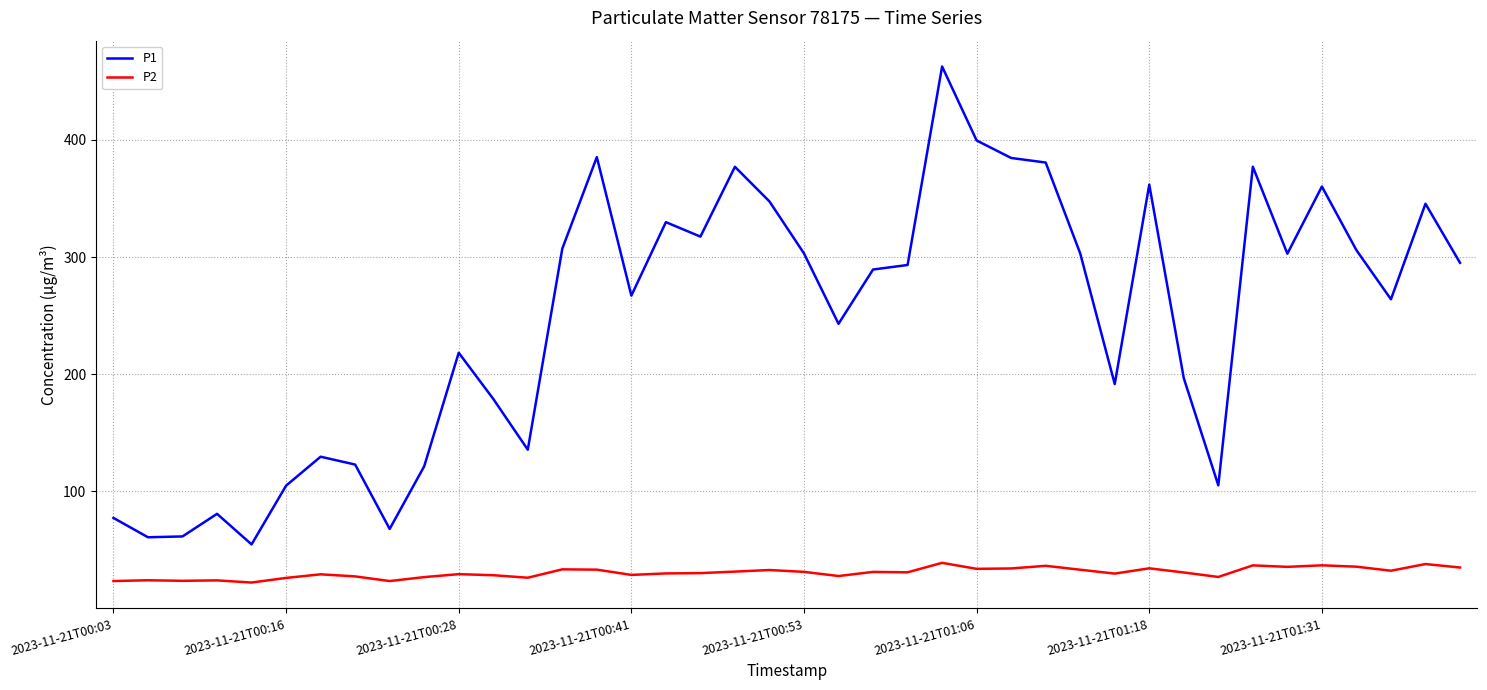

True or false: P1 and P2 cross at least once.

False